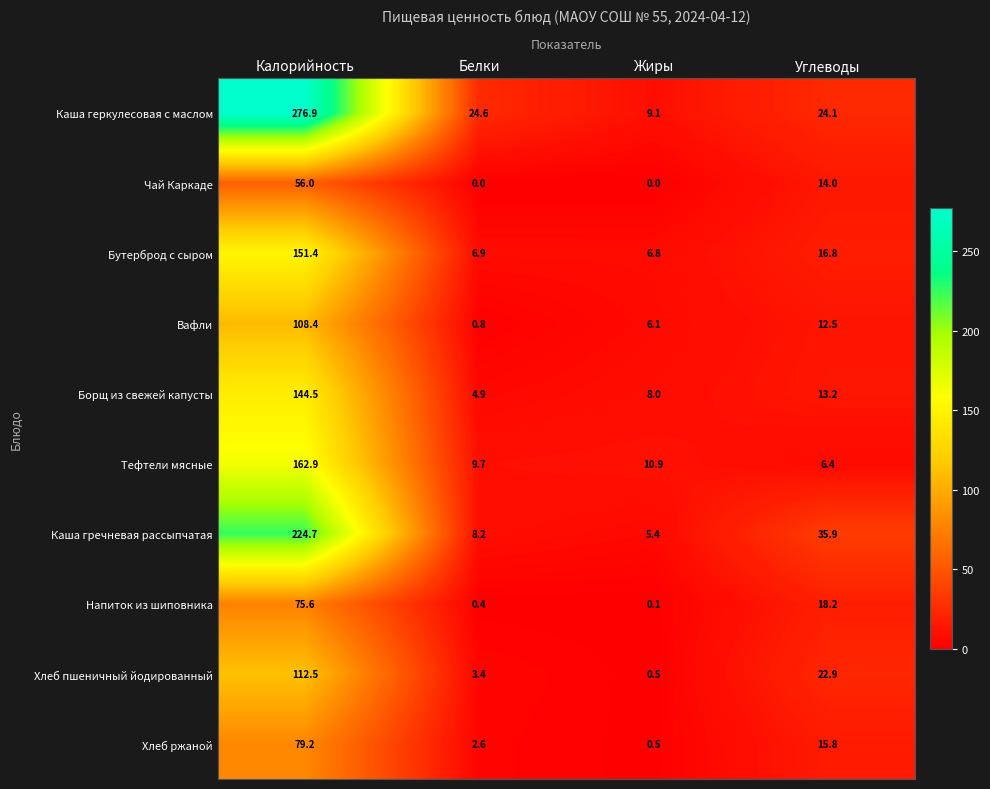

What is the difference between the second highest and second lowest values in the Чай Каркаде series?

14.0